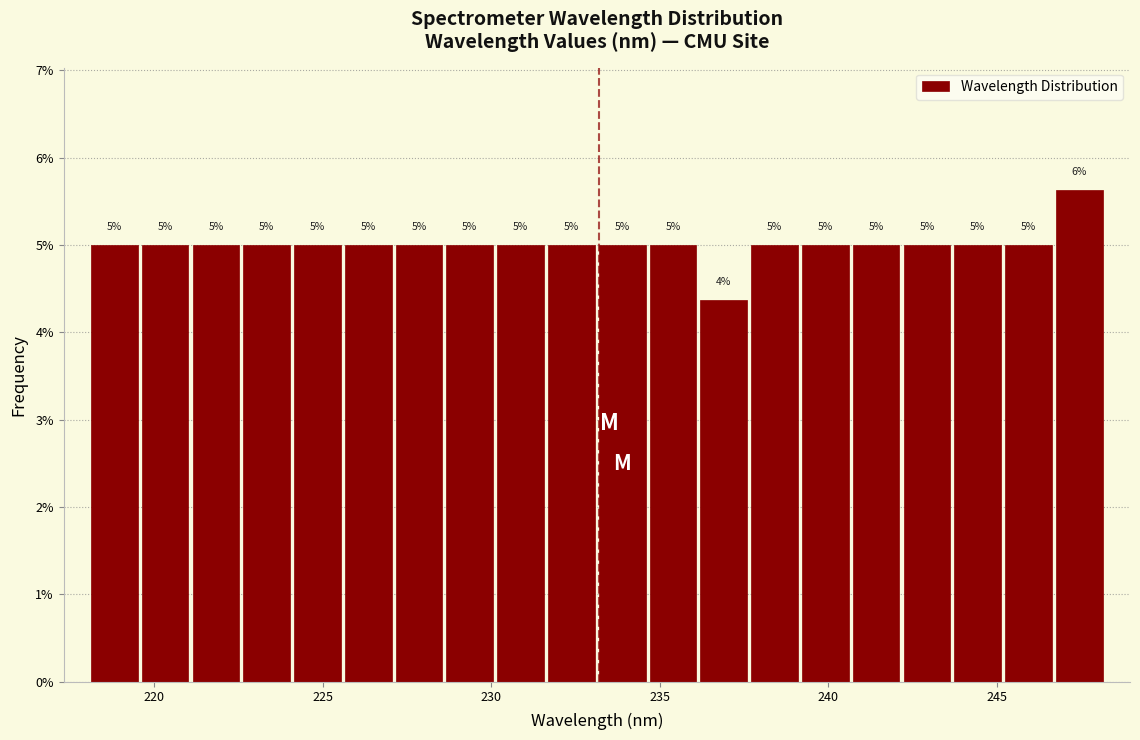

Read against the x-axis, roughly where is the centre of the tallest bar?

247.5